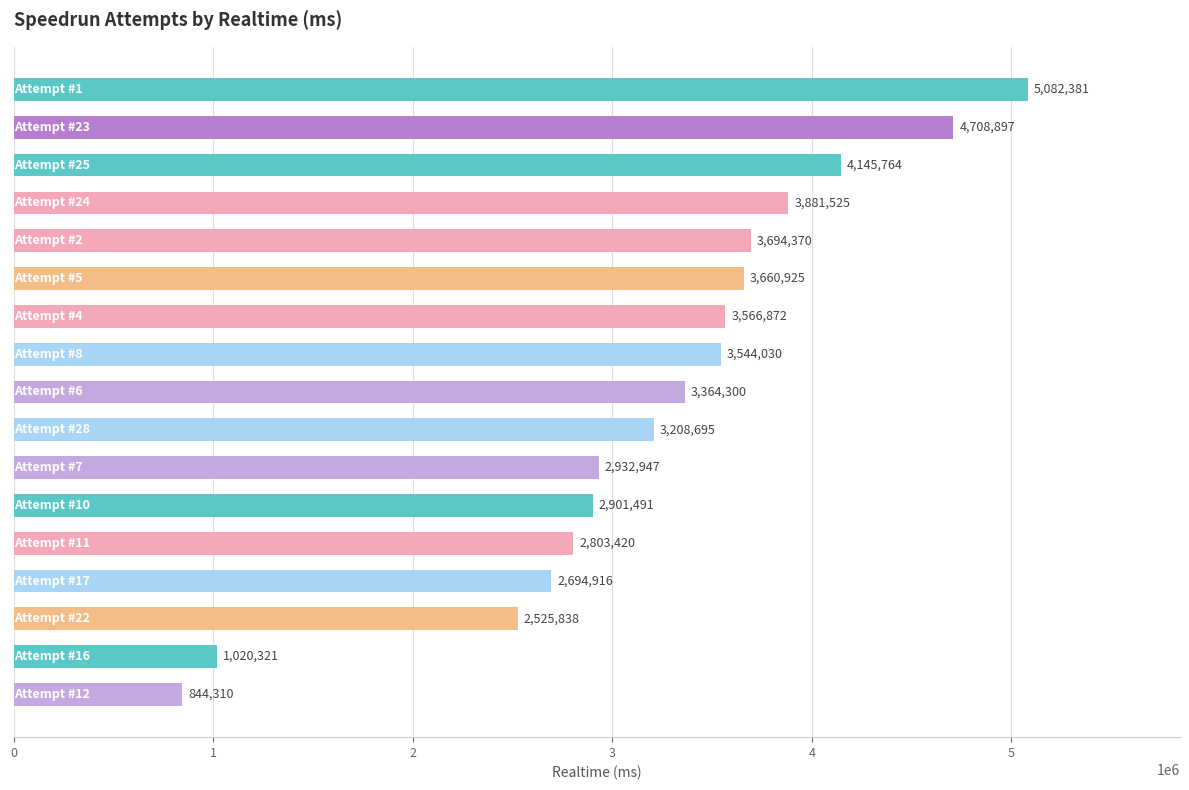

What is the greatest value displayed?

5082381